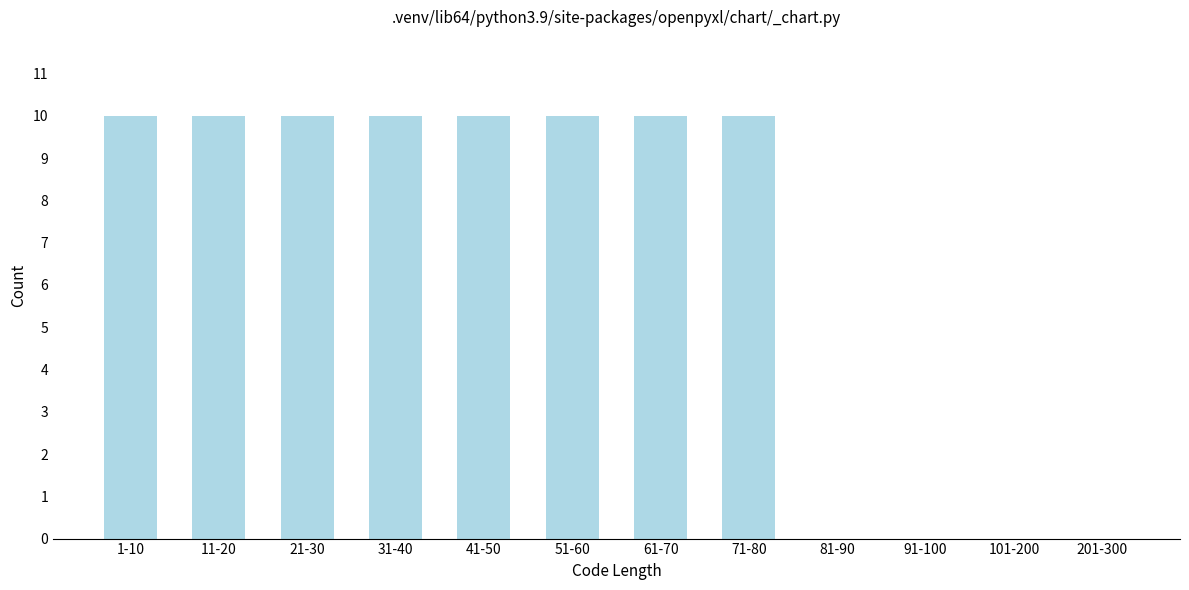

Reading left to right, extract all data points from this chart.

1-10=10	11-20=10	21-30=10	31-40=10	41-50=10	51-60=10	61-70=10	71-80=10	81-90=0	91-100=0	101-200=0	201-300=0